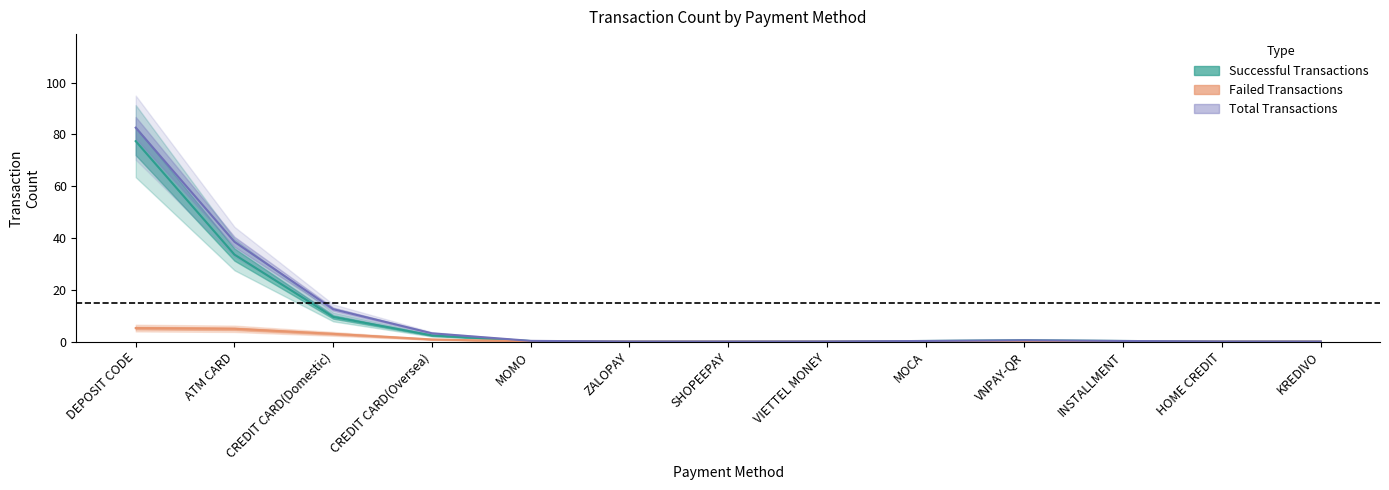

Rank the categories by value from lowest to highest.

SHOPEEPAY, VIETTEL MONEY, MOCA, VNPAY-QR, INSTALLMENT, HOME CREDIT, KREDIVO, ZALOPAY, MOMO, CREDIT CARD(Oversea), CREDIT CARD(Domestic), ATM CARD, DEPOSIT CODE